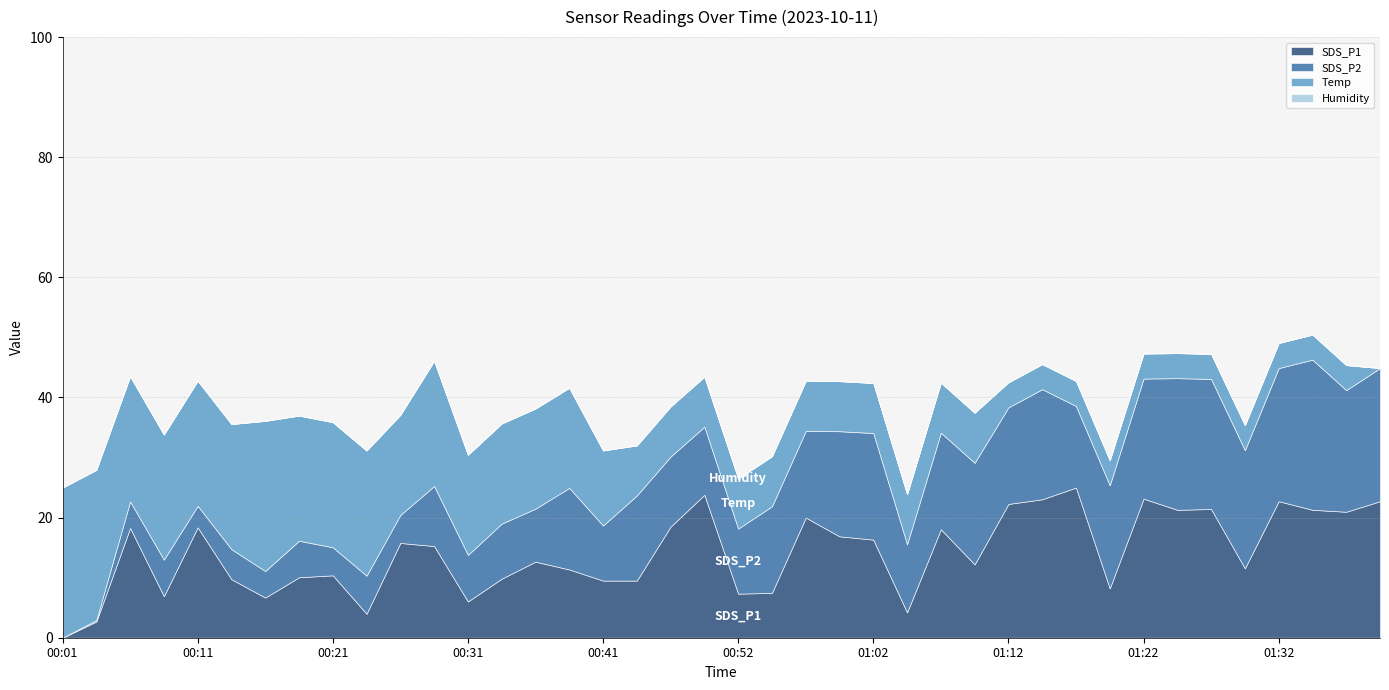

At which label does SDS_P1 reach its minimum?

00:01